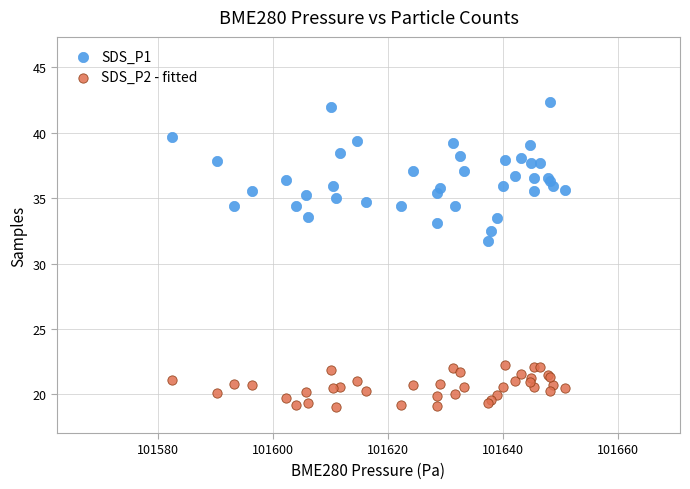

Which series reaches the minimum Y coordinate?

SDS_P2 - fitted